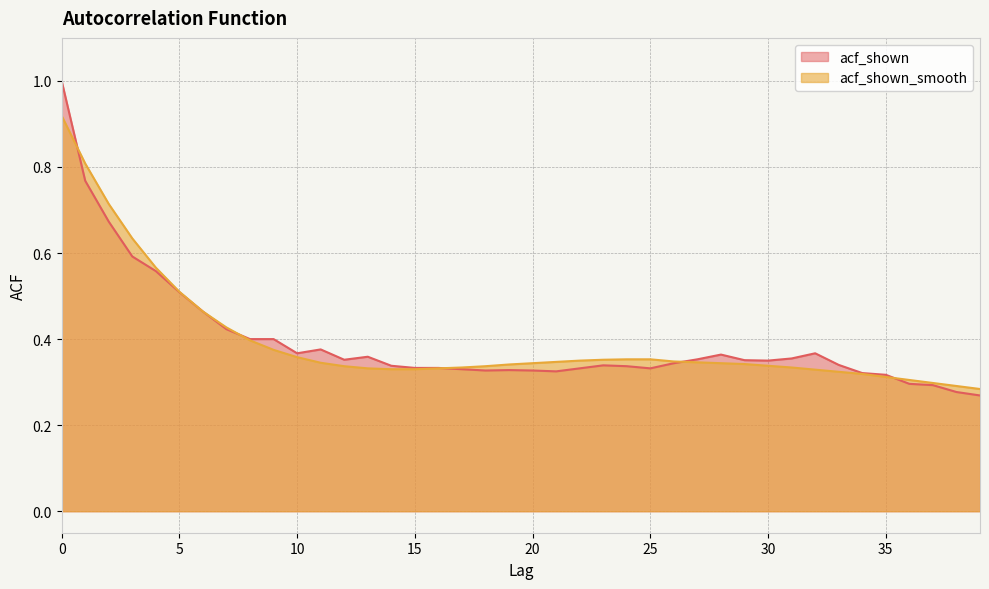

At which category does acf_shown reach its first local valley?

10